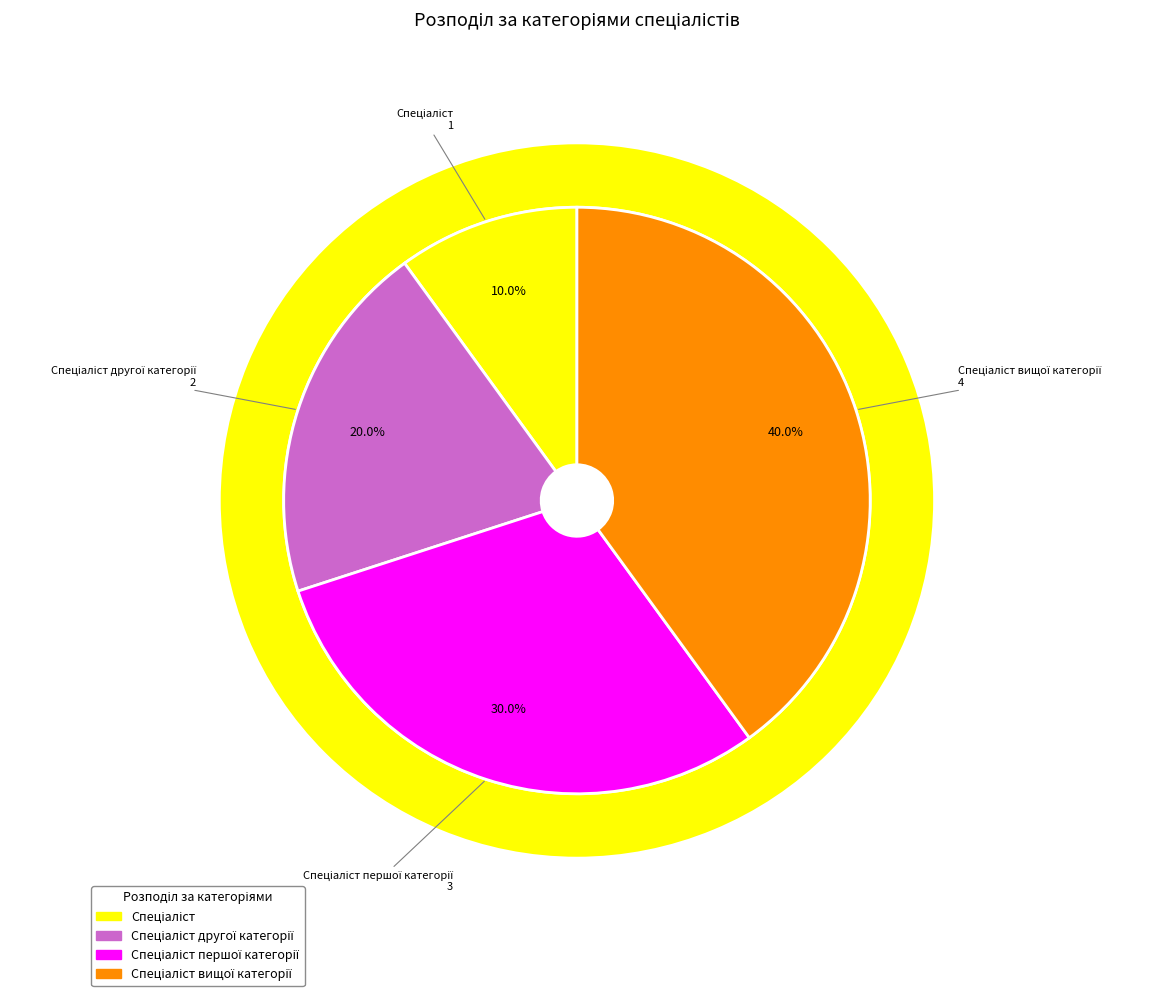

What is the change in value from Спеціаліст to Спеціаліст другої категорії?

+1